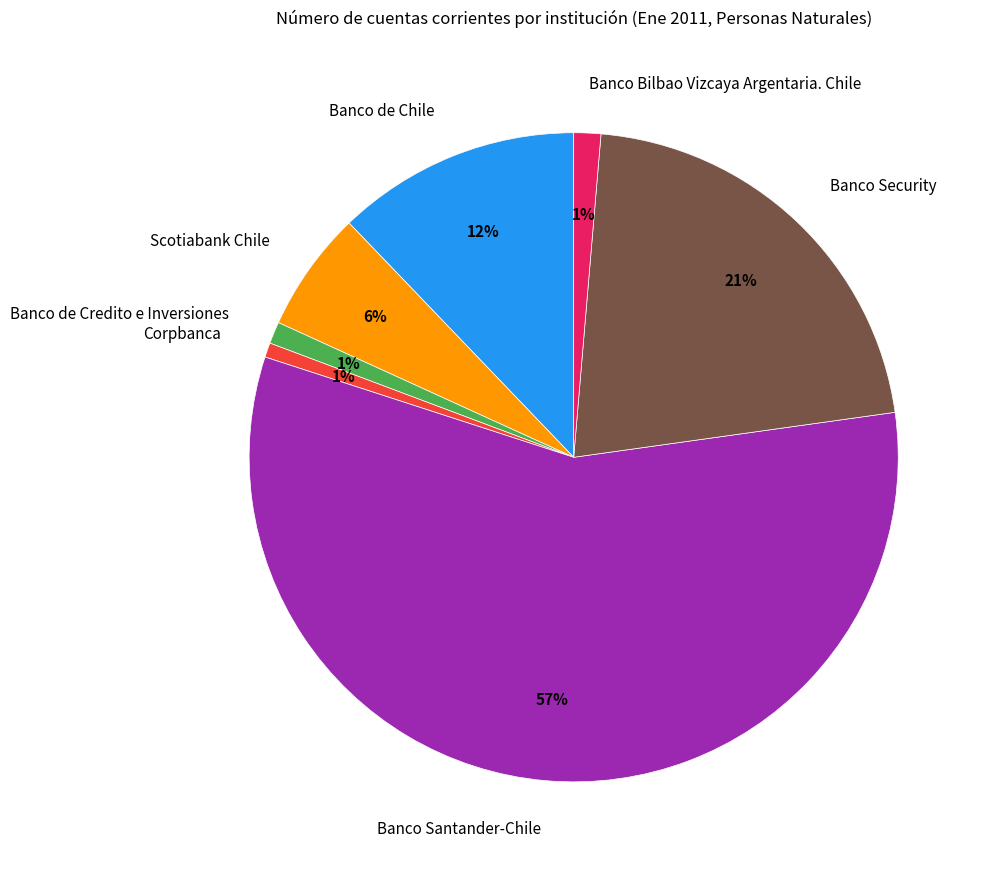

To the nearest percent, what is the difference between the Scotiabank Chile and Banco Bilbao Vizcaya Argentaria. Chile slice percentages?

5%